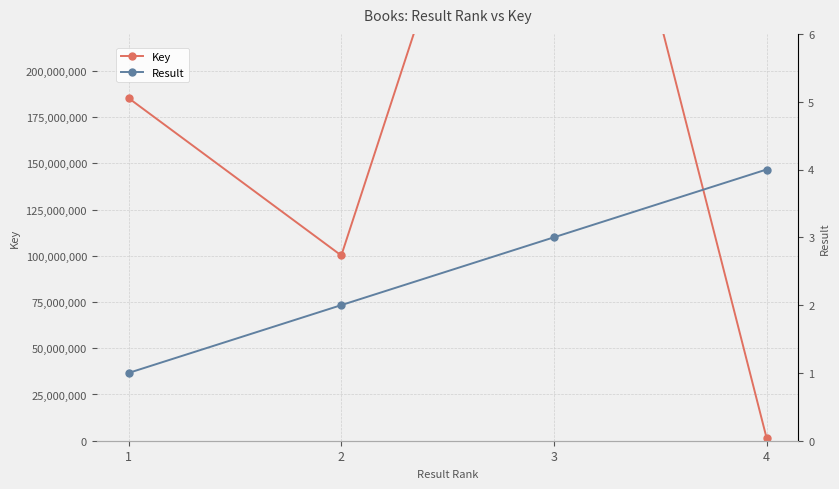

What is the value of the Result point at the 3rd from the left?

3